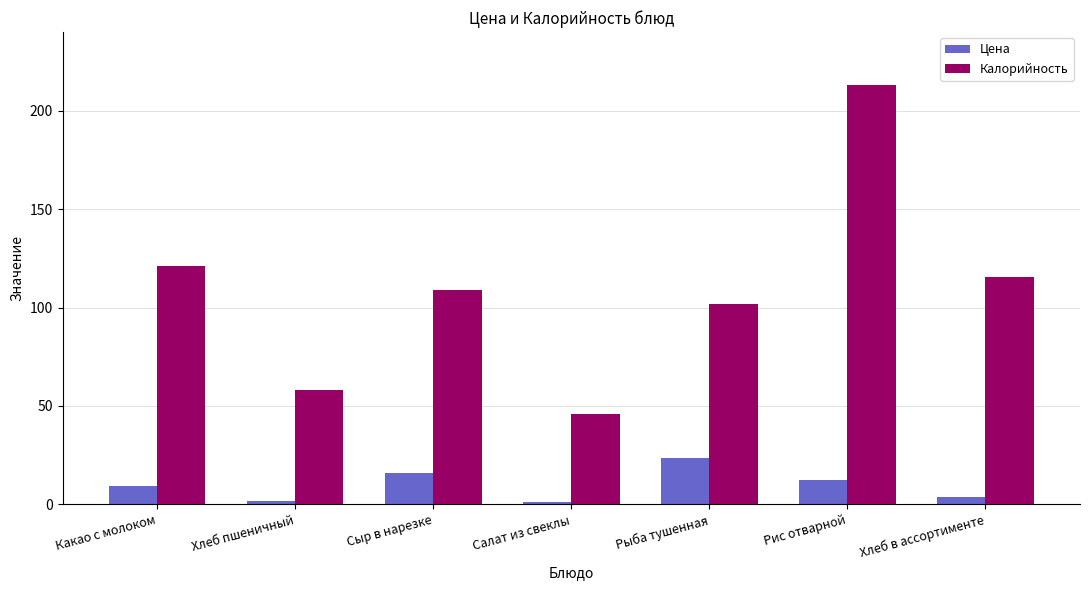

Where does the Калорийность series first go above 109?

Какао с молоком